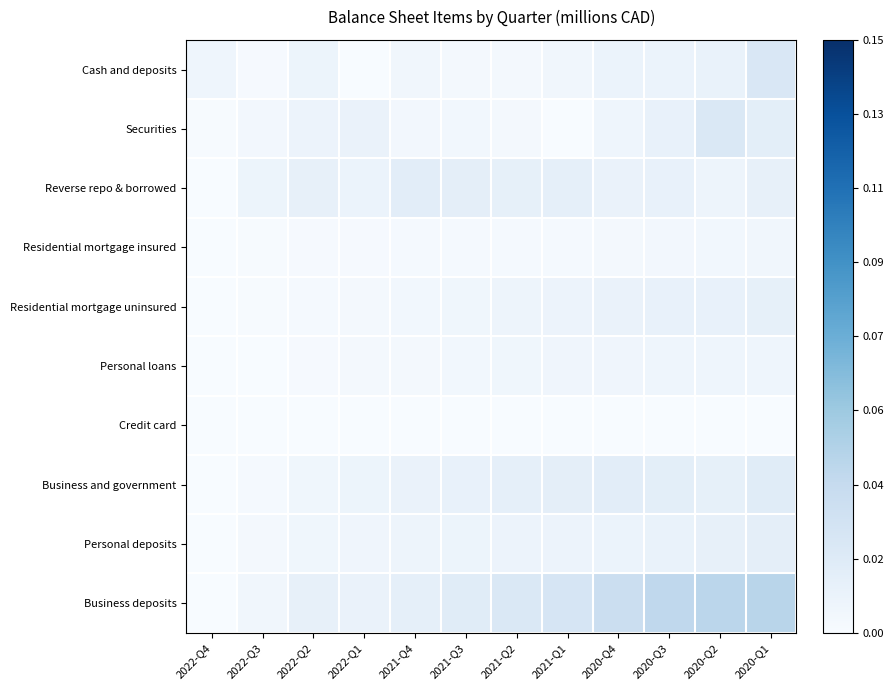

How many data points does each series have?

12